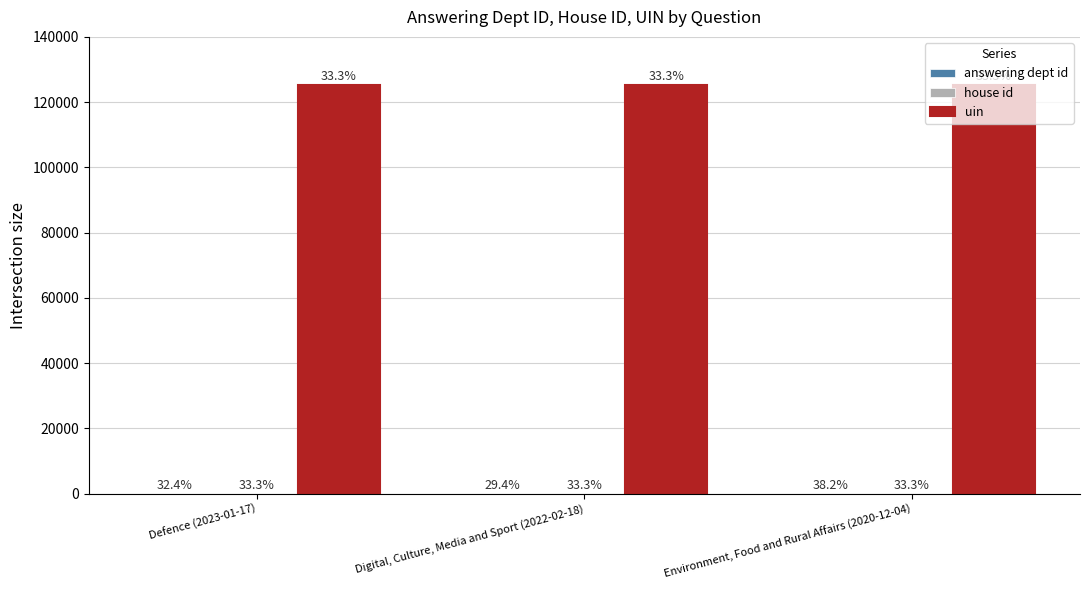

How many groups of bars are there?

3